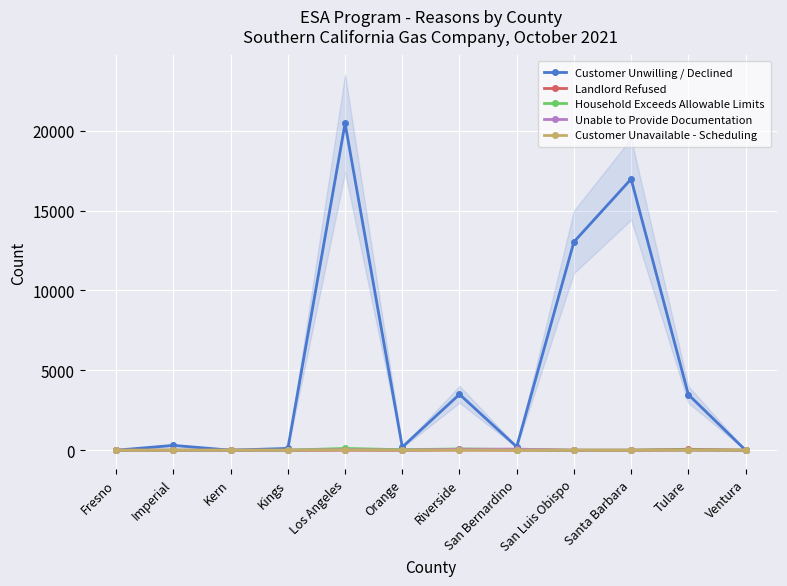

Rank the series at Riverside from highest to lowest value.

Customer Unwilling / Declined, Household Exceeds Allowable Limits, Unable to Provide Documentation, Customer Unavailable - Scheduling, Landlord Refused